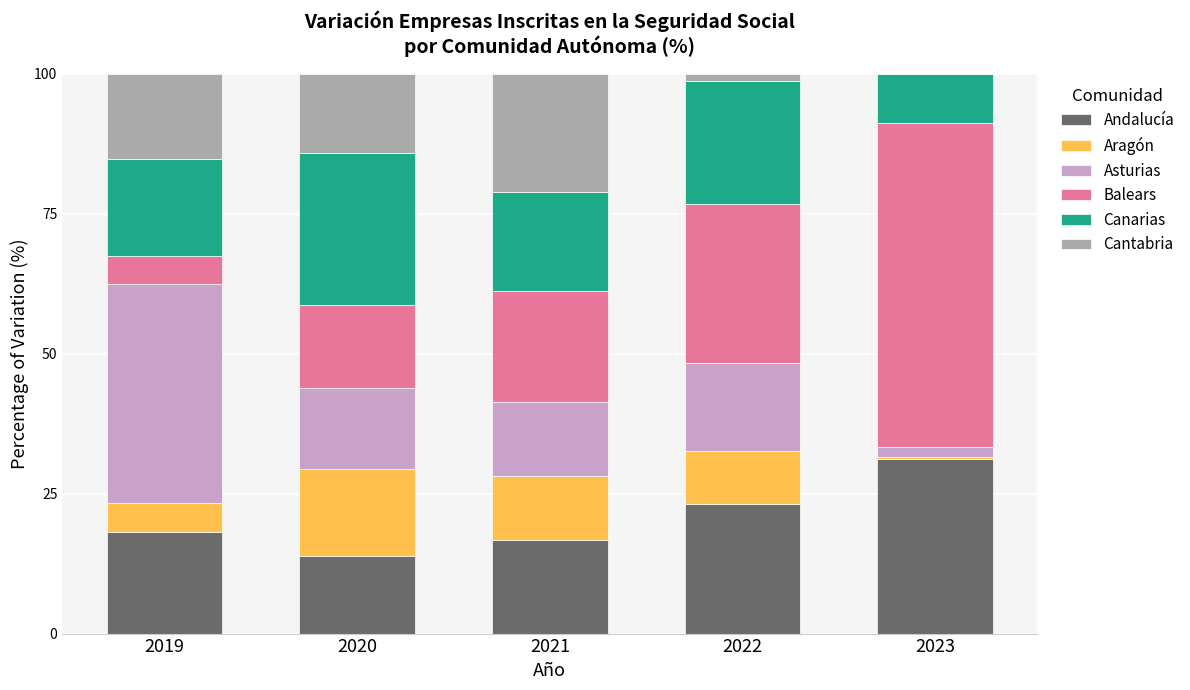

What is the highest value of the Andalucía series?

31.2